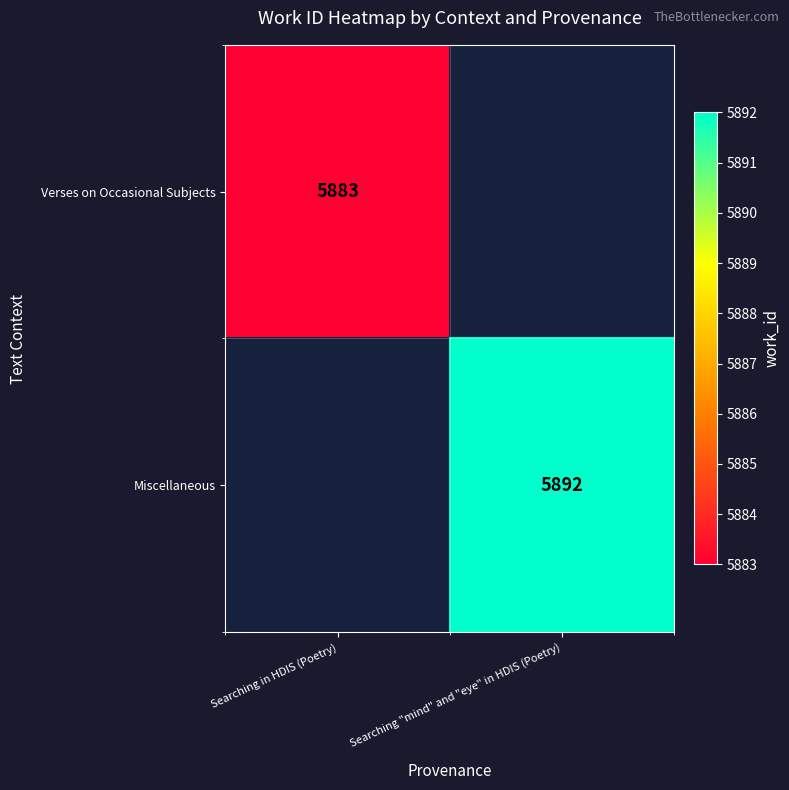

The Verses on Occasional Subjects series shows 8942.7 at Searching in HDIS (Poetry). True or false?

False